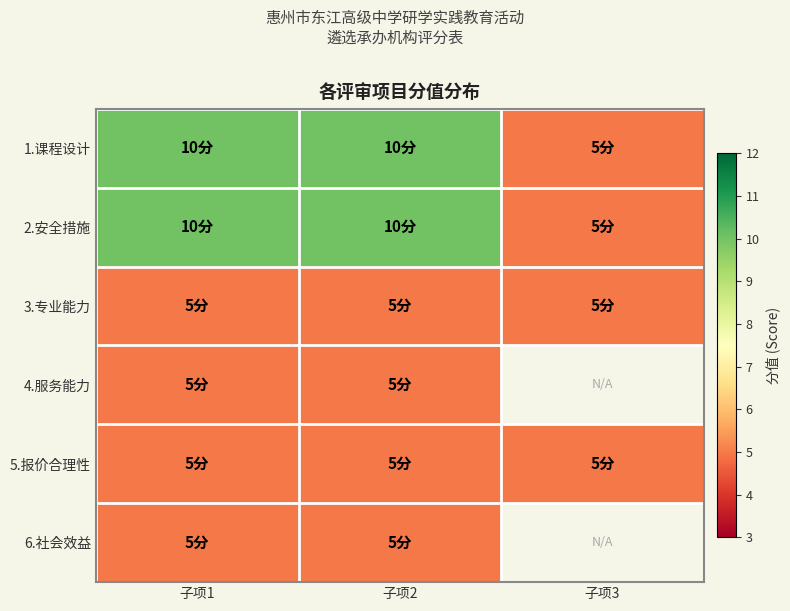

Which series changed the most between 子项1 and 子项2?

1.课程设计